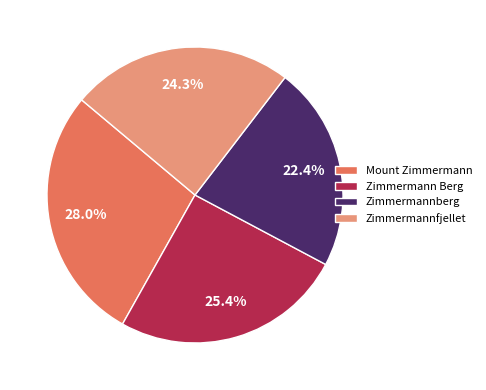

How much of the chart is everything except Zimmermannfjellet?

75.7%